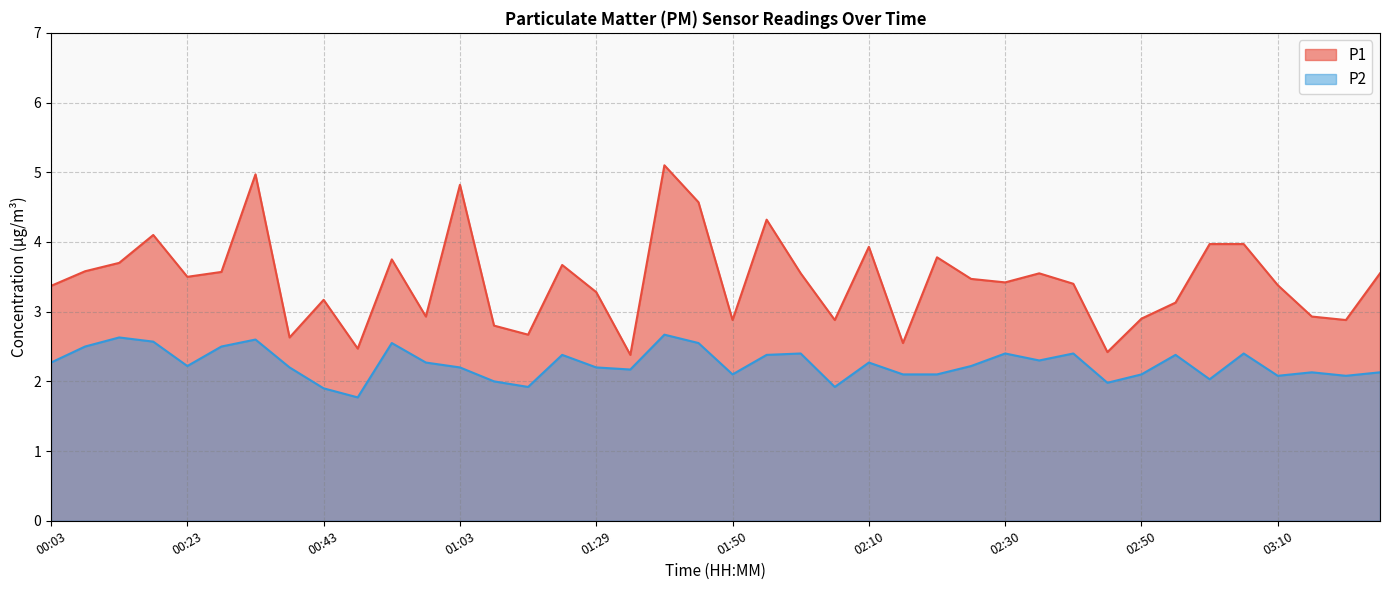

Is the value of P2 at 02:05 greater than the value of P1 at 00:33?

No